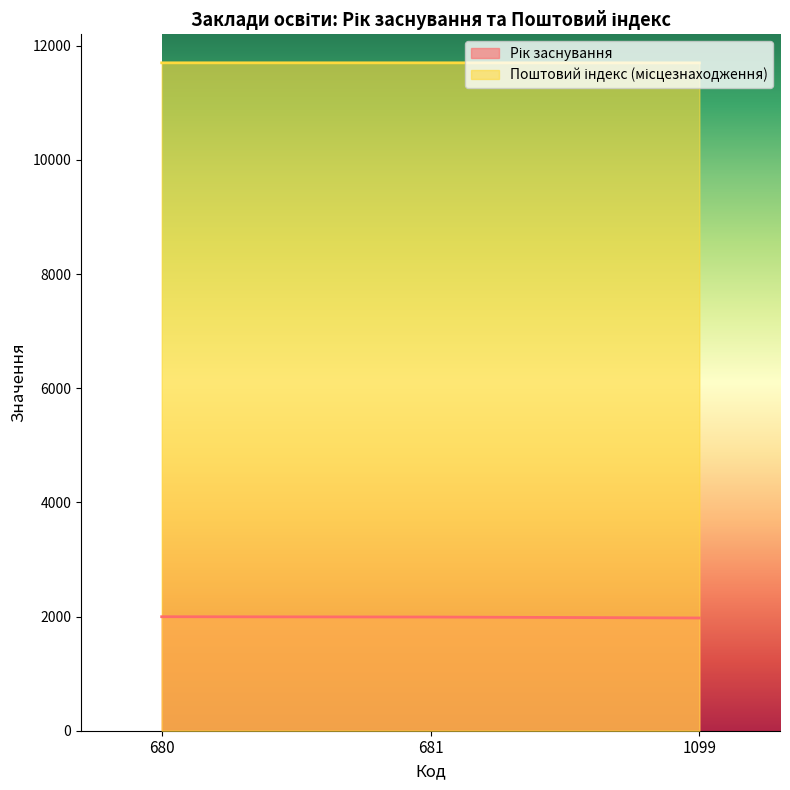

Reading left to right, list all the values displayed in this chart.

Рік заснування: 680=1997	681=1992	1099=1975
Поштовий індекс (місцезнаходження): 680=11701	681=11701	1099=11700